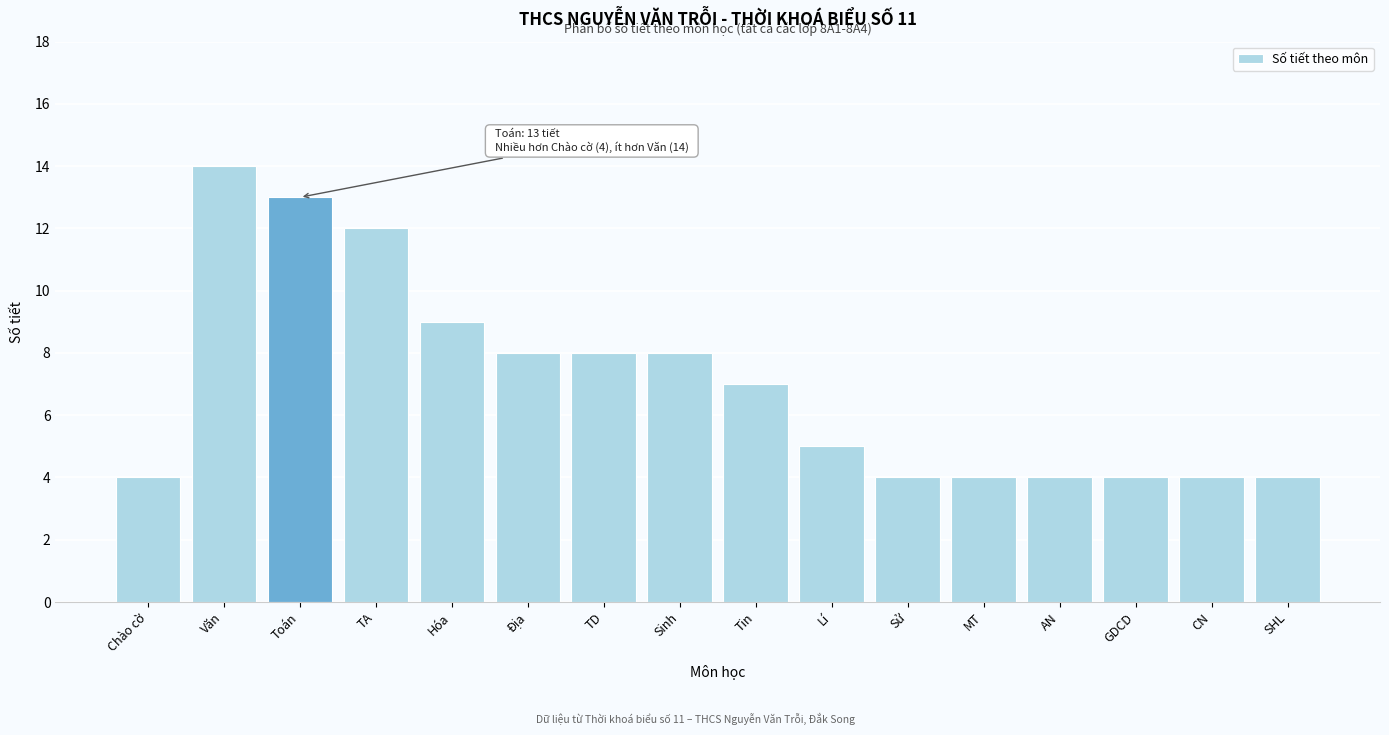

Reading left to right, extract all data points from this chart.

4	14	13	12	9	8	8	8	7	5	4	4	4	4	4	4